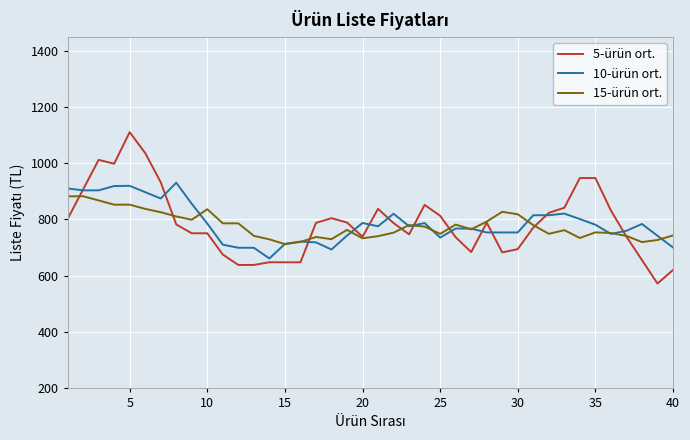

Which series has the largest range (max minus min)?

5-ürün ort.